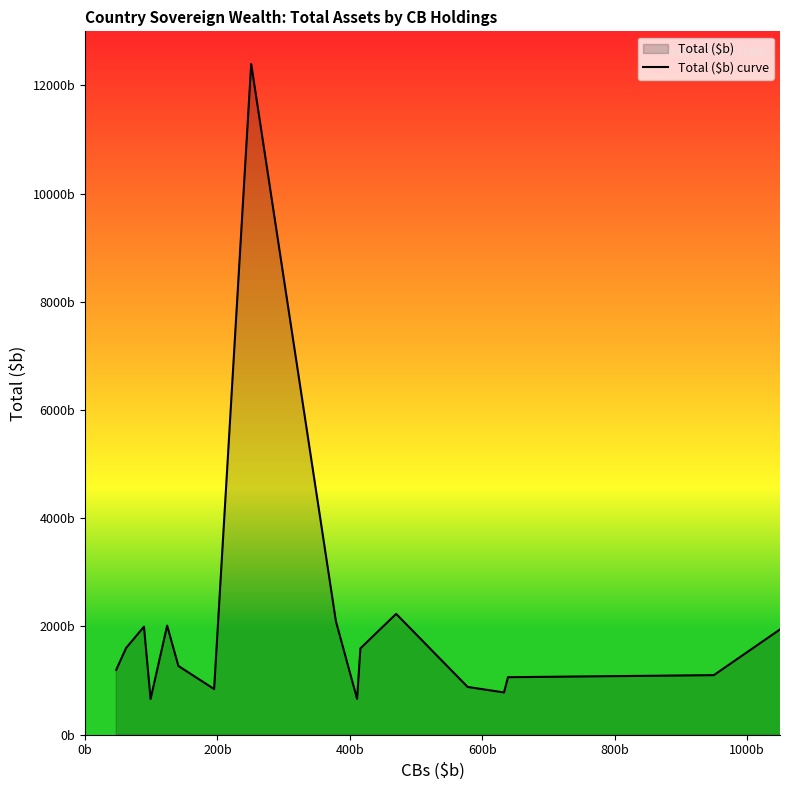

Does the chart have visible grid lines?

No